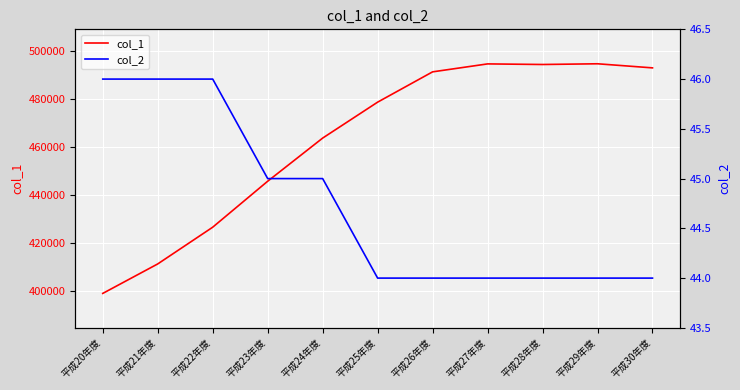

Does the chart display data point markers on the line(s)?

No